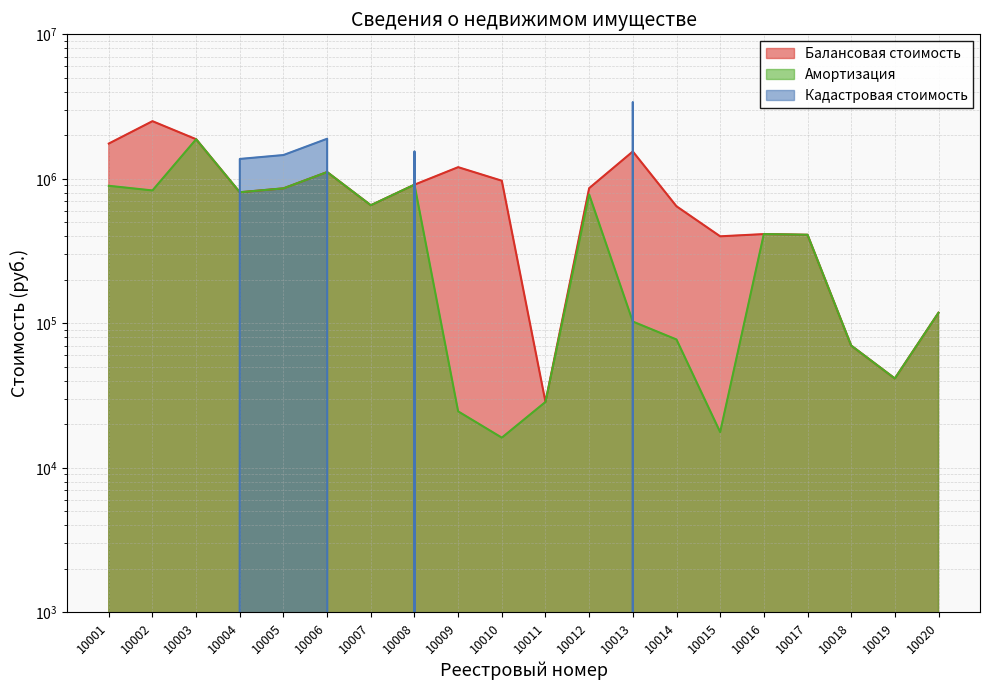

Rank the series at 10013 from lowest to highest value.

Амортизация, Балансовая стоимость, Кадастровая стоимость